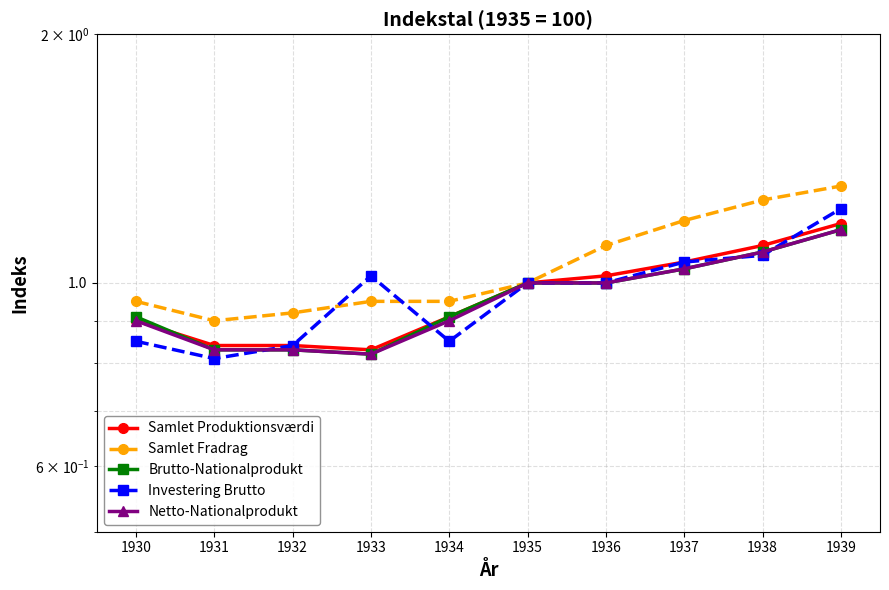

Does the chart display data point markers on the line(s)?

Yes